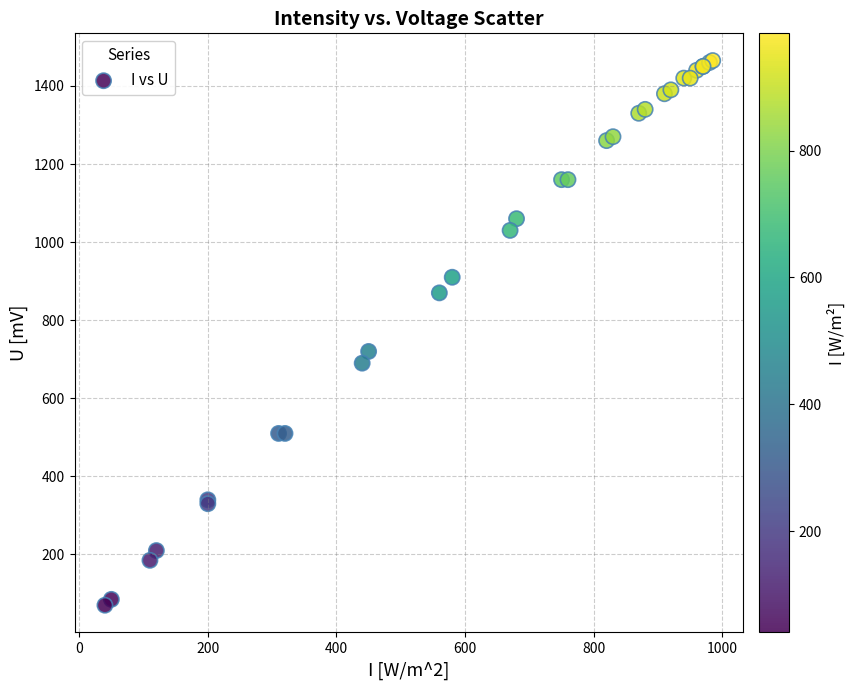

What Y value in the scatter plot is closest to 767?

720